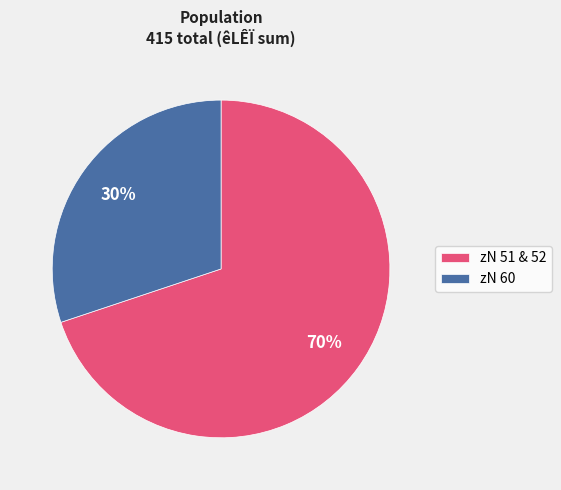

Is there a majority slice in this chart?

Yes